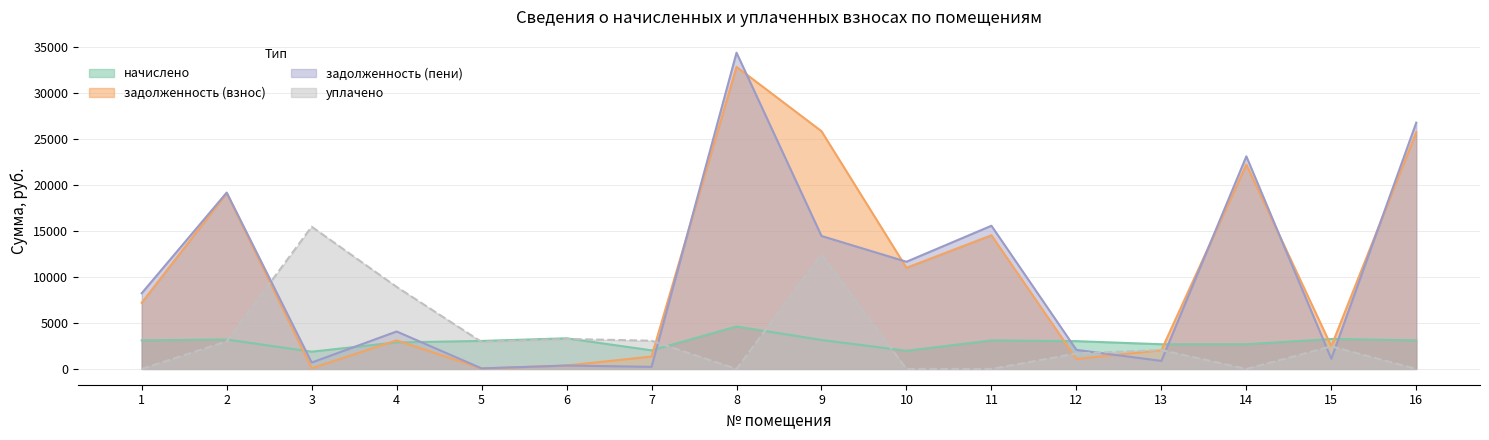

What is the difference between the second highest and second lowest values in the начислено series?

1353.6